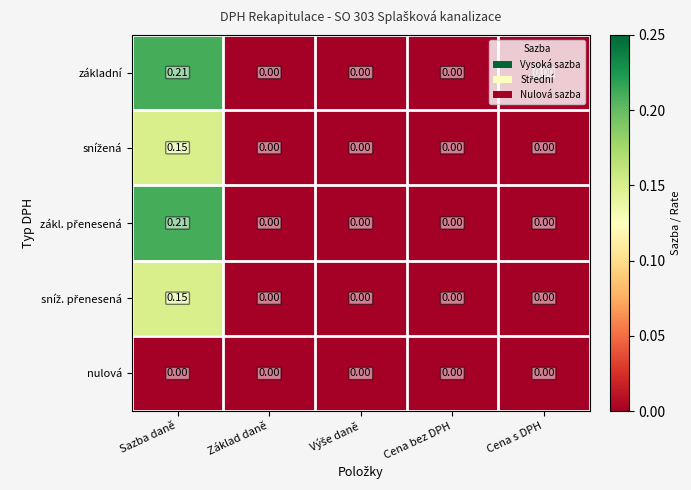

At which category is the sum across all series the highest?

Sazba daně